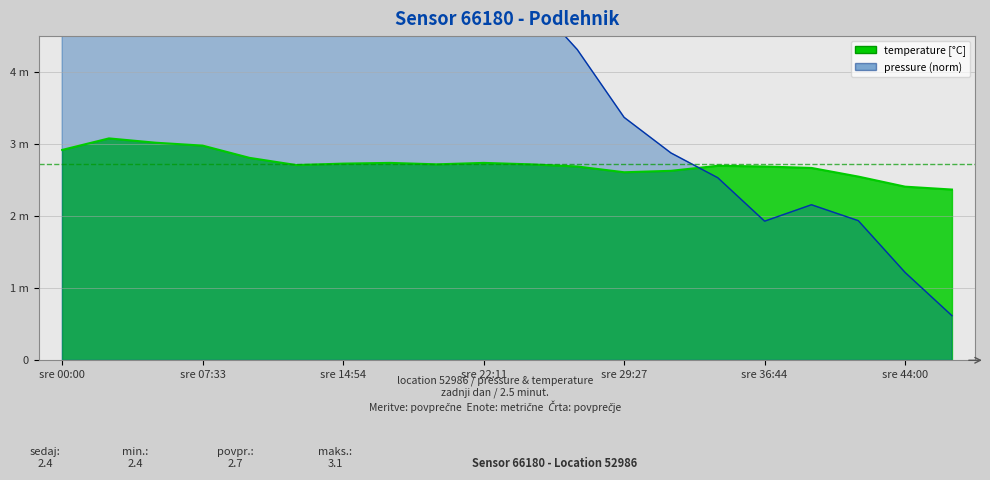

What is the difference between the maximum and minimum values in the temperature series?

0.7